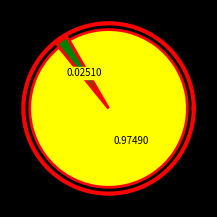

Between 28 and 28, which is larger?

28